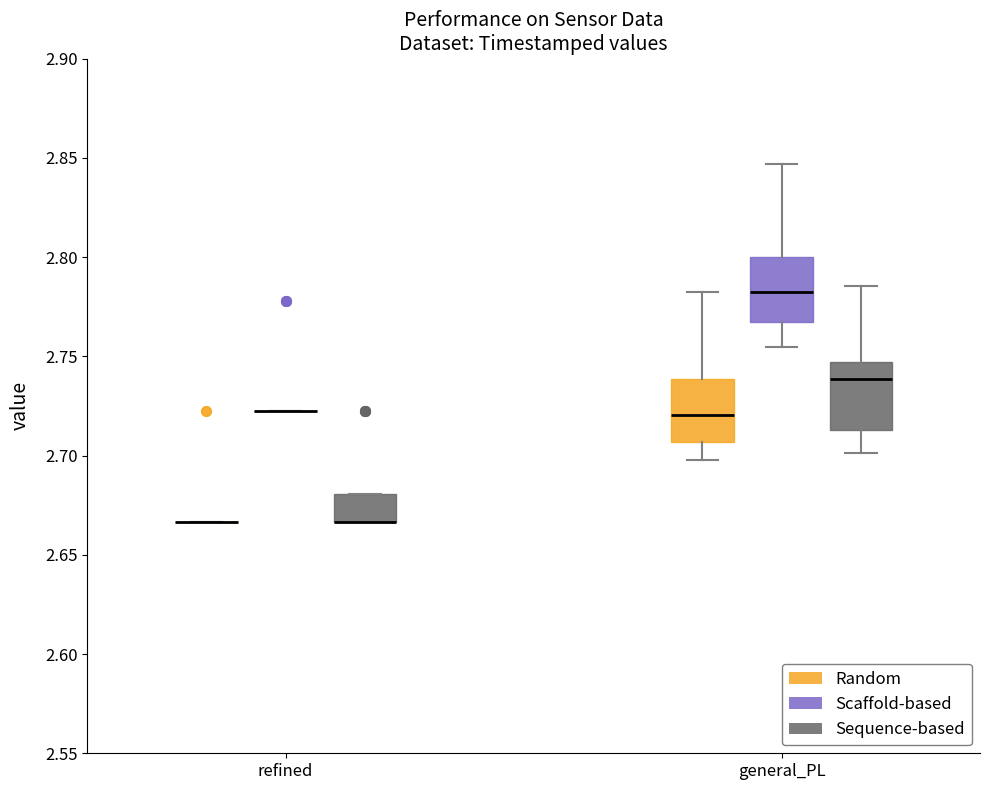

Reading left to right, transcribe this box plot: for each box, give where its median line is, the range the box spans, and where its two whiskers end, as read against the y-axis. The values are not printed on the chart, so give them approximately, as read against the axis.

refined (Random): box collapsed to a line at 2.665, whiskers 2.665 to 2.665
refined (Scaffold-based): box collapsed to a line at 2.720, whiskers 2.720 to 2.720
refined (Sequence-based): median 2.665 (drawn on the box's lower edge), box 2.665 to 2.680, whiskers 2.665 to 2.680
general_PL (Random): median 2.720, box 2.705 to 2.740, whiskers 2.700 to 2.780
general_PL (Scaffold-based): median 2.780, box 2.765 to 2.800, whiskers 2.755 to 2.845
general_PL (Sequence-based): median 2.740, box 2.715 to 2.745, whiskers 2.700 to 2.785